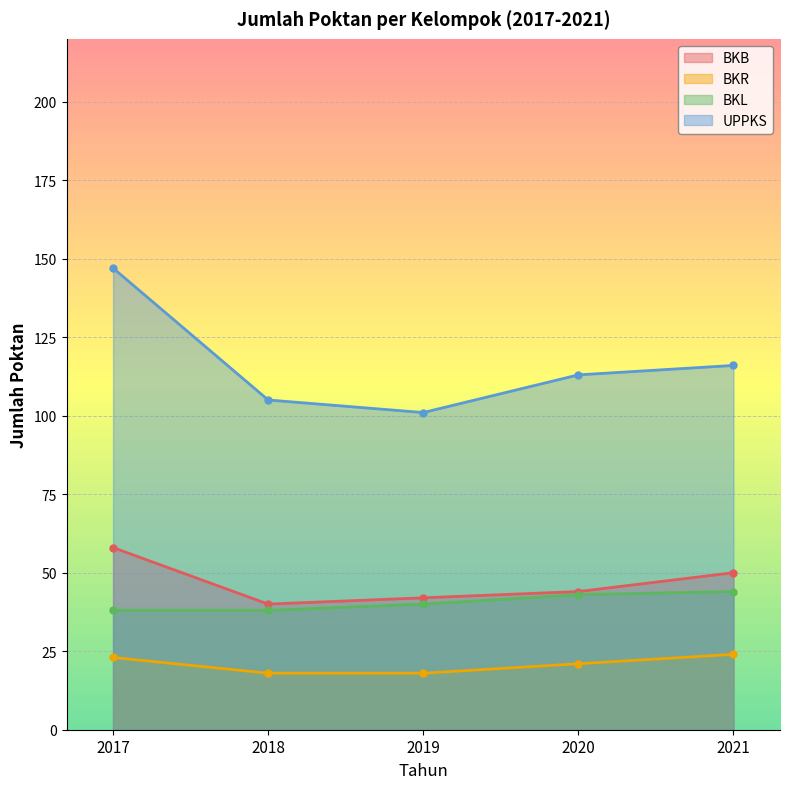

Which has a higher value, 2021 or 2018?

2021